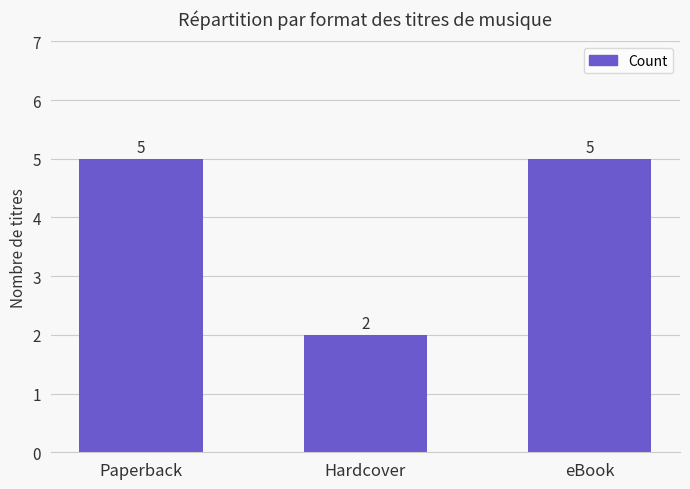

What is the difference between the values at Hardcover and eBook?

3